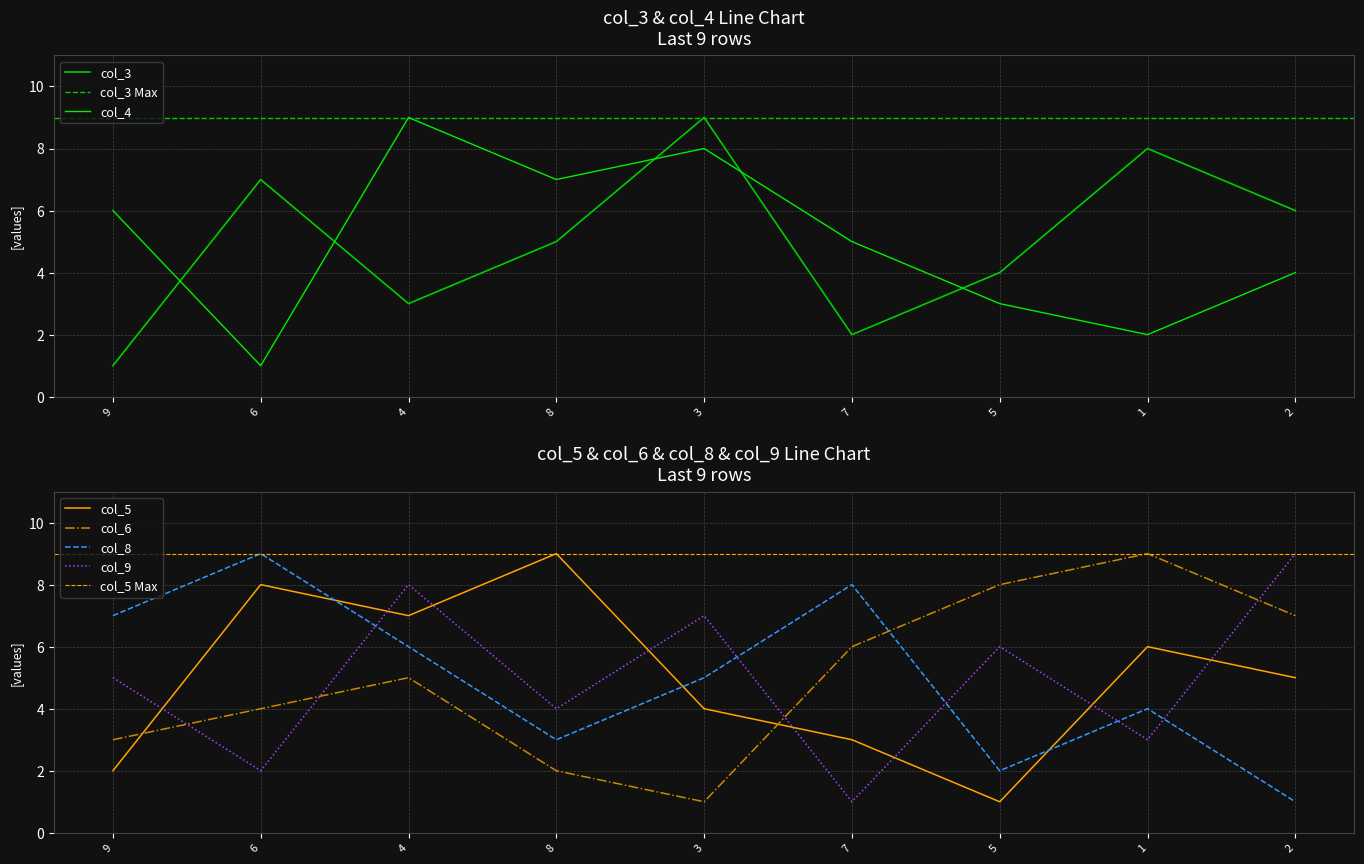

True or false: col_3 has more than 0 interior local peaks.

True